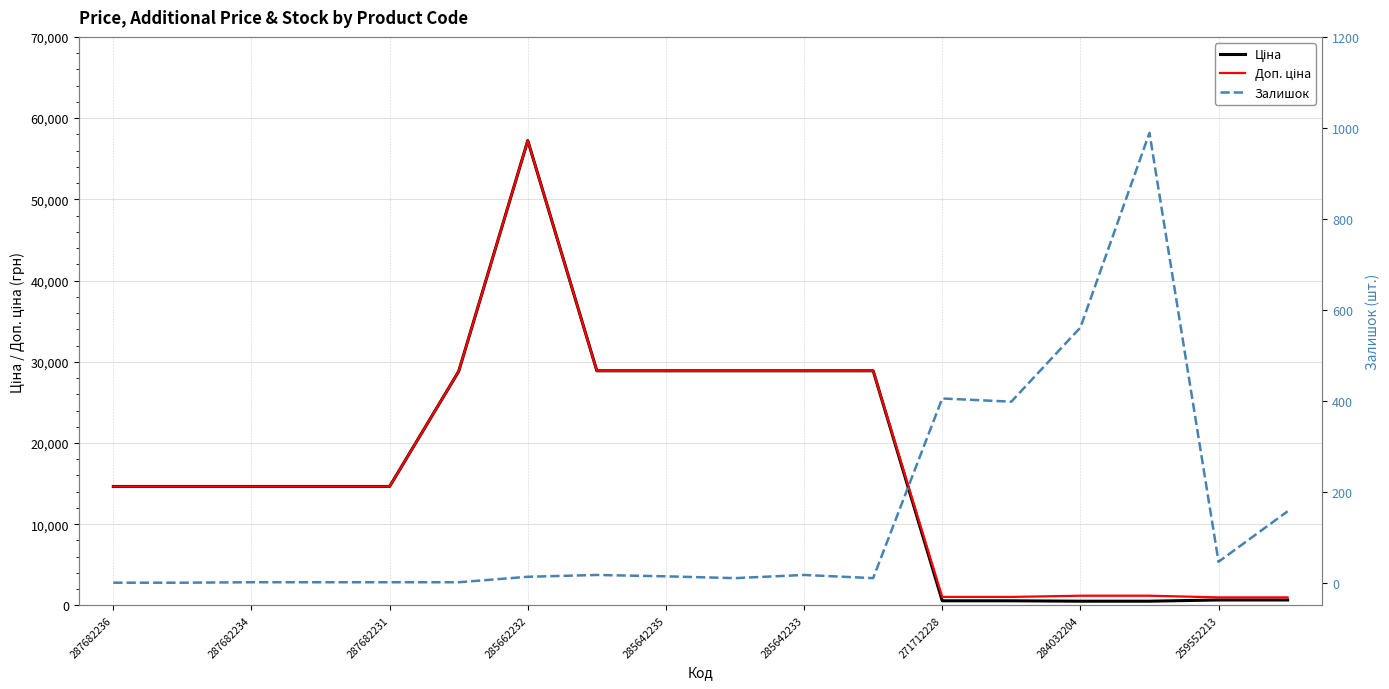

True or false: Ціна and Доп. ціна cross at least once.

False